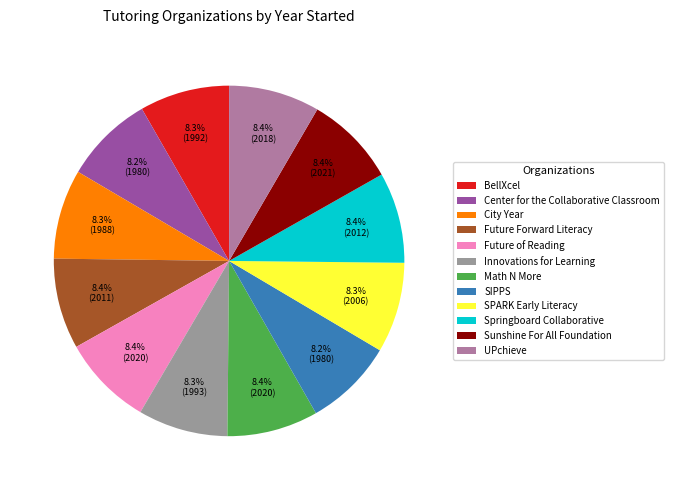

To the nearest percent, what portion does Center for the Collaborative Classroom represent?

8%